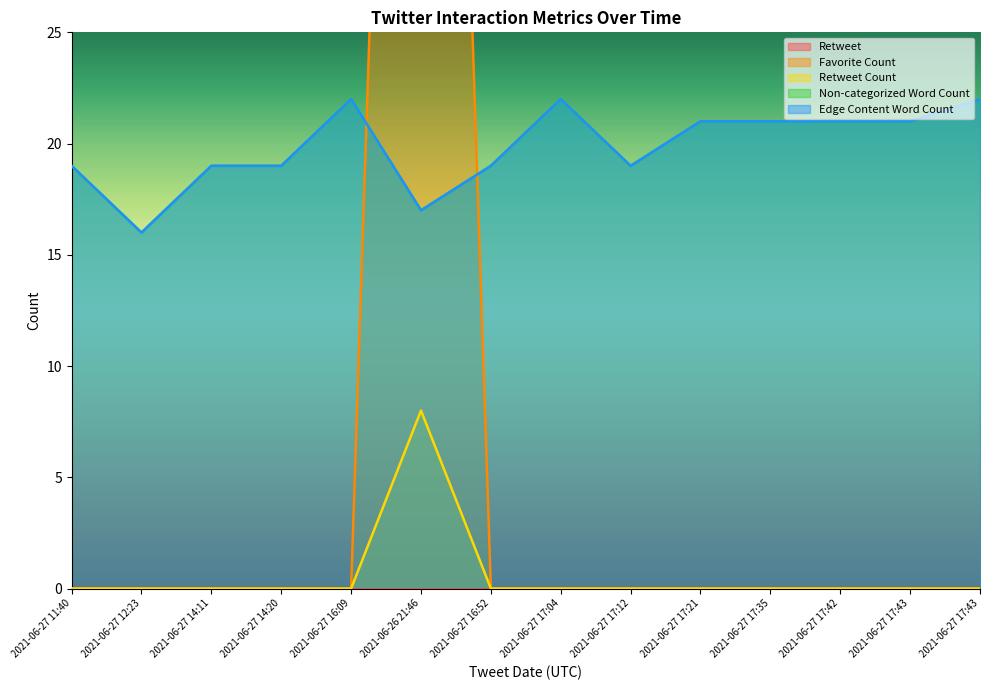

What is the greatest value displayed?

95